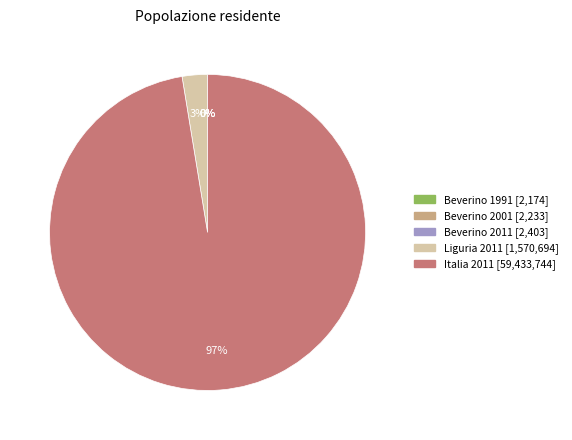

To the nearest percent, what is the difference between the largest and smallest slice percentages?

97%